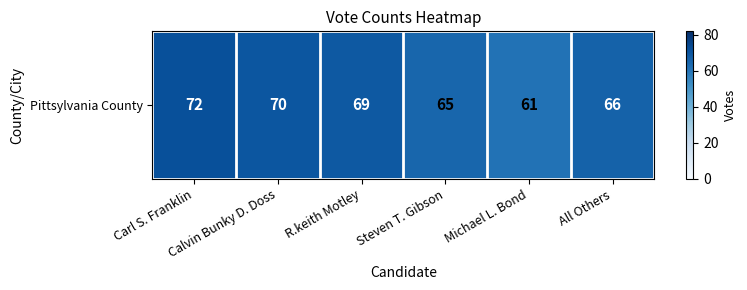

The value at Steven T. Gibson is 34. True or false?

False